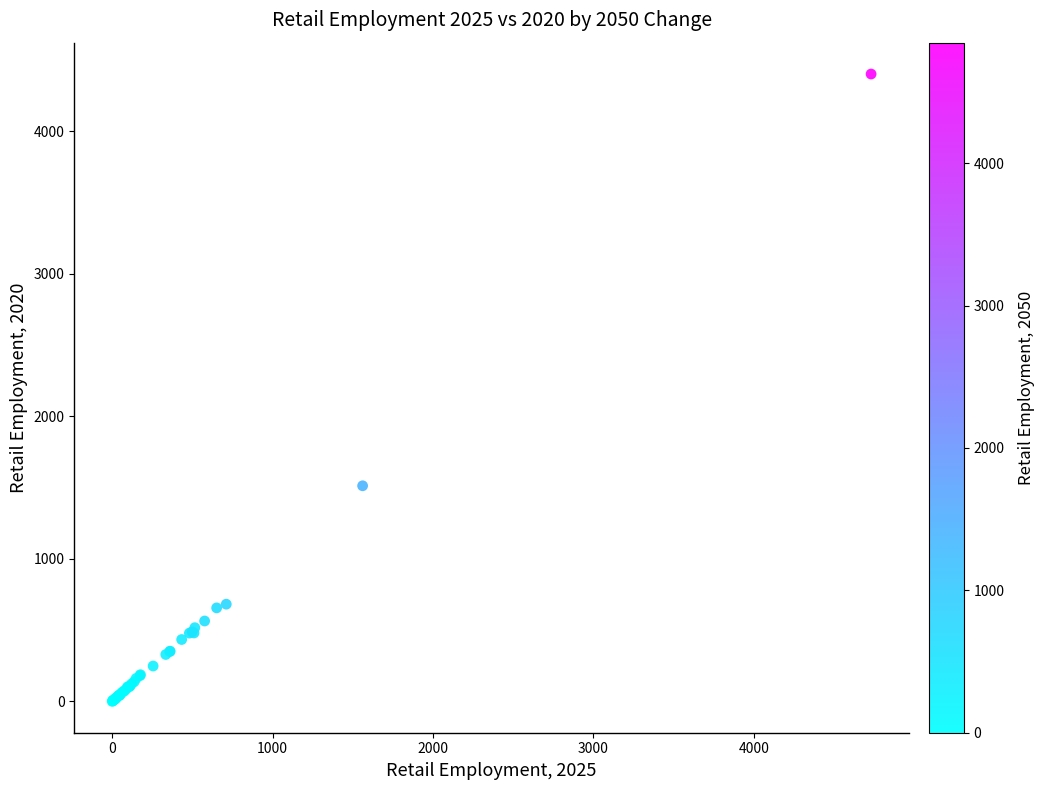

What Y value in the scatter plot is closest to 2201?

1513